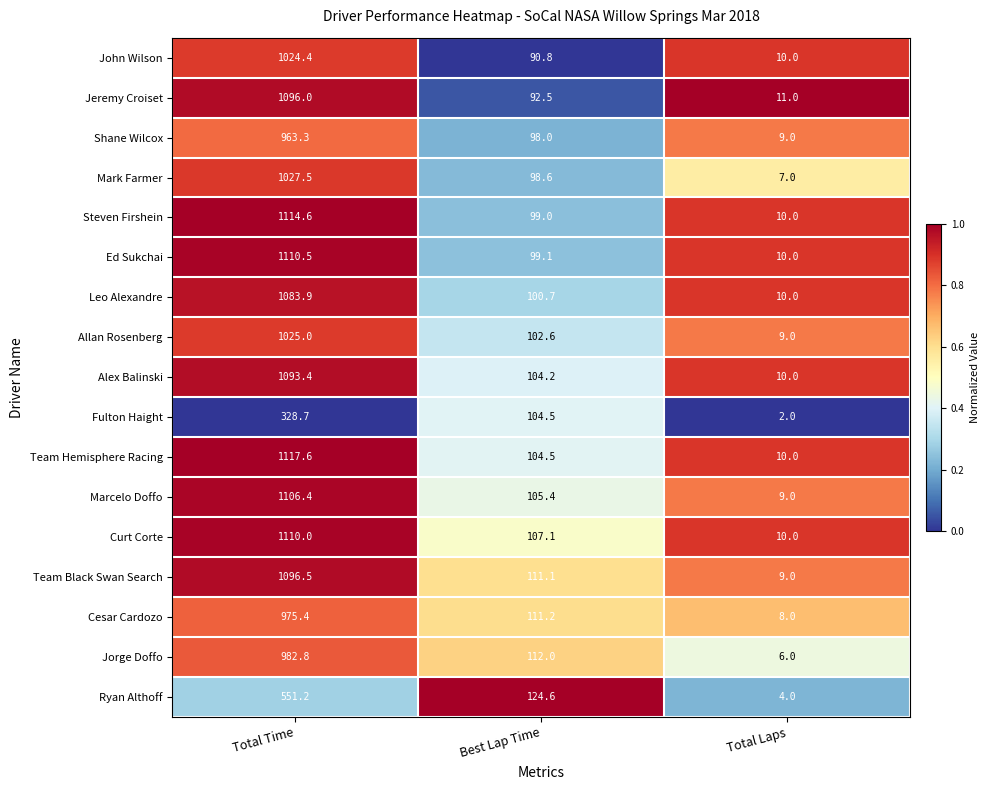

How many data points does each series have?

3